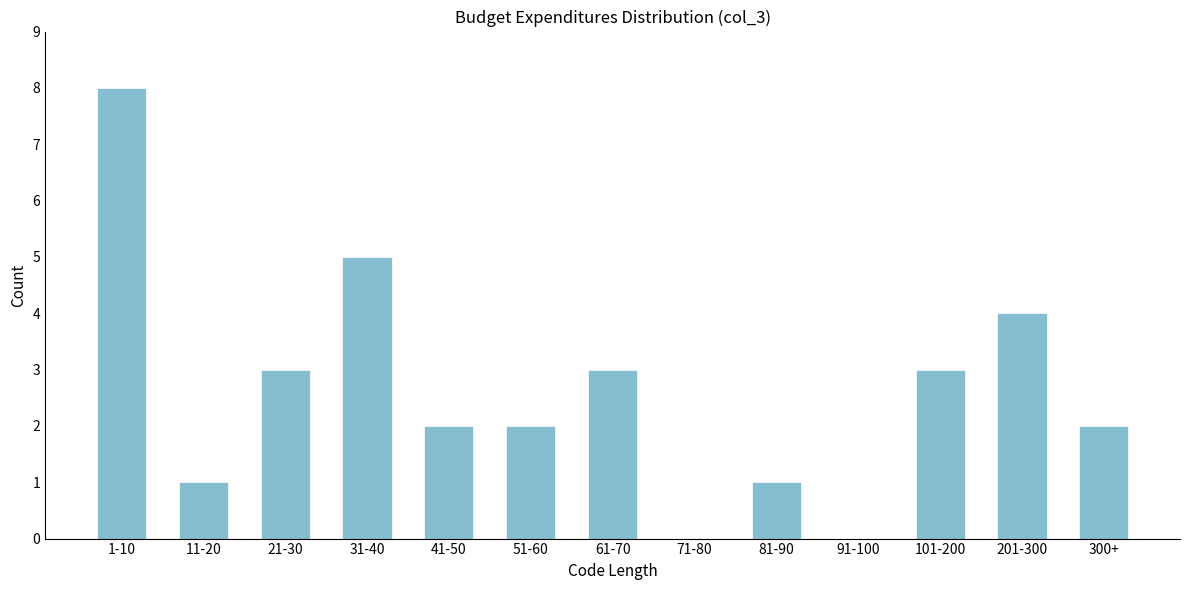

Reading left to right, list all the values displayed in this chart.

1-10=8	11-20=1	21-30=3	31-40=5	41-50=2	51-60=2	61-70=3	71-80=0	81-90=1	91-100=0	101-200=3	201-300=4	300+=2